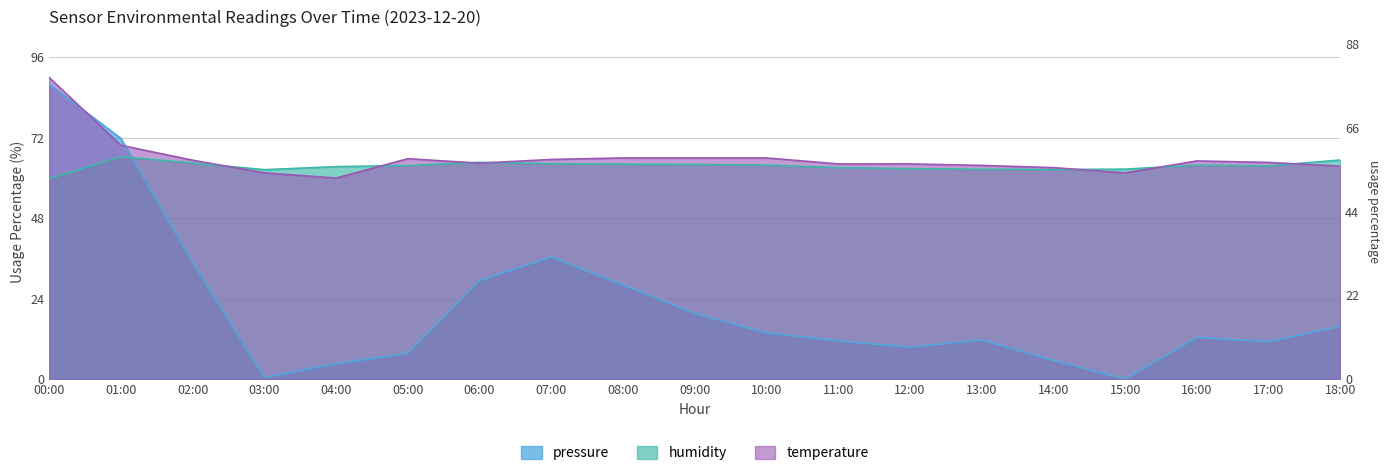

What is the difference between the humidity values at 16:00 and 14:00?

1.3